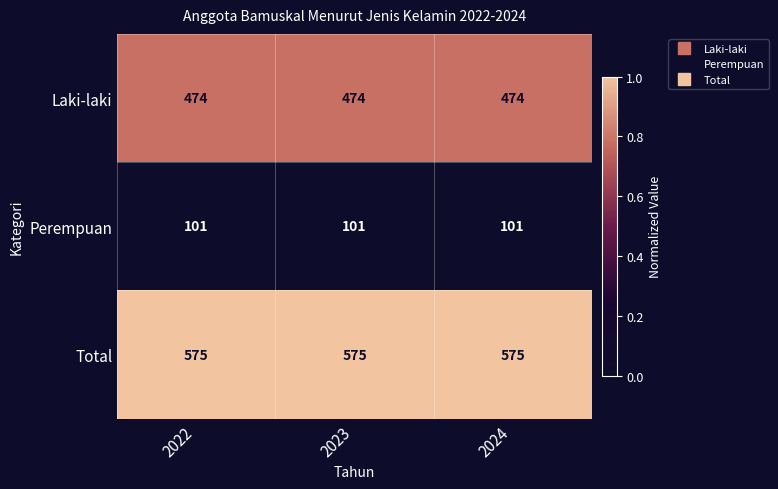

How many distinct data groups are displayed?

3